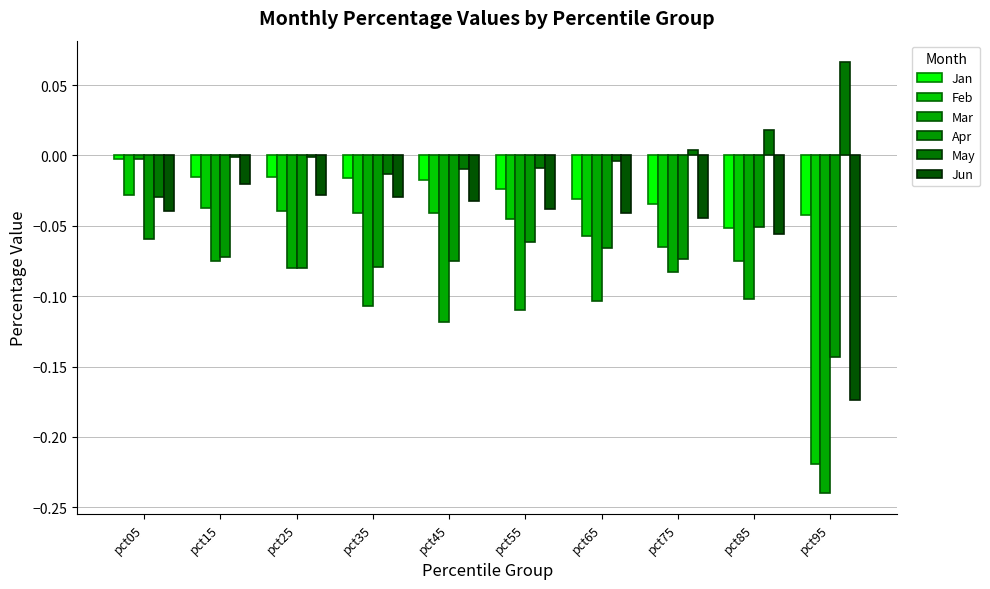

Count the number of data series in this chart.

6